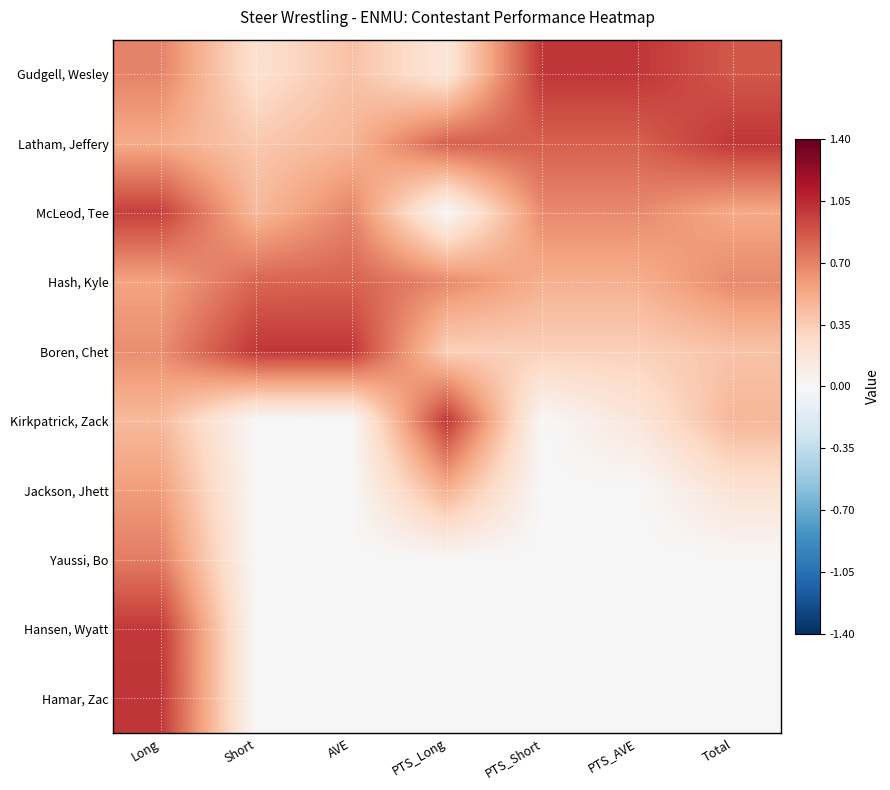

Reading left to right, extract all data points from this chart.

Gudgell, Wesley: Long=0.7	Short=0.2	AVE=0.4	PTS_Long=0.2	PTS_Short=1.0	PTS_AVE=1.0	Total=0.9
Latham, Jeffery: Long=0.5	Short=0.4	AVE=0.5	PTS_Long=0.8	PTS_Short=0.8	PTS_AVE=0.8	Total=1.0
McLeod, Tee: Long=1.0	Short=0.5	AVE=0.7	PTS_Long=0.0	PTS_Short=0.7	PTS_AVE=0.7	Total=0.5
Hash, Kyle: Long=0.6	Short=0.8	AVE=0.8	PTS_Long=0.7	PTS_Short=0.5	PTS_AVE=0.5	Total=0.7
Boren, Chet: Long=0.6	Short=1.0	AVE=1.0	PTS_Long=0.3	PTS_Short=0.3	PTS_AVE=0.3	Total=0.4
Kirkpatrick, Zack: Long=0.5	Short=0.0	AVE=0.0	PTS_Long=1.0	PTS_Short=0.0	PTS_AVE=0.2	Total=0.5
Jackson, Jhett: Long=0.6	Short=0.0	AVE=0.0	PTS_Long=0.5	PTS_Short=0.0	PTS_AVE=0.0	Total=0.2
Yaussi, Bo: Long=0.7	Short=0.0	AVE=0.0	PTS_Long=0.0	PTS_Short=0.0	PTS_AVE=0.0	Total=0.0
Hansen, Wyatt: Long=1.0	Short=0.0	AVE=0.0	PTS_Long=0.0	PTS_Short=0.0	PTS_AVE=0.0	Total=0.0
Hamar, Zac: Long=1.0	Short=0.0	AVE=0.0	PTS_Long=0.0	PTS_Short=0.0	PTS_AVE=0.0	Total=0.0